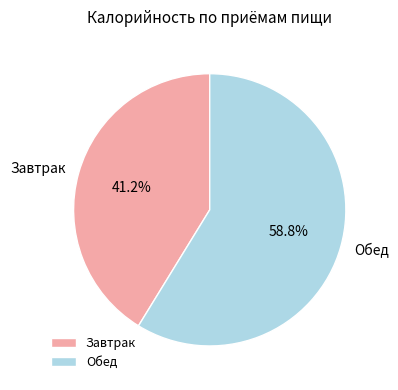

Rank the categories by value from highest to lowest.

Обед, Завтрак